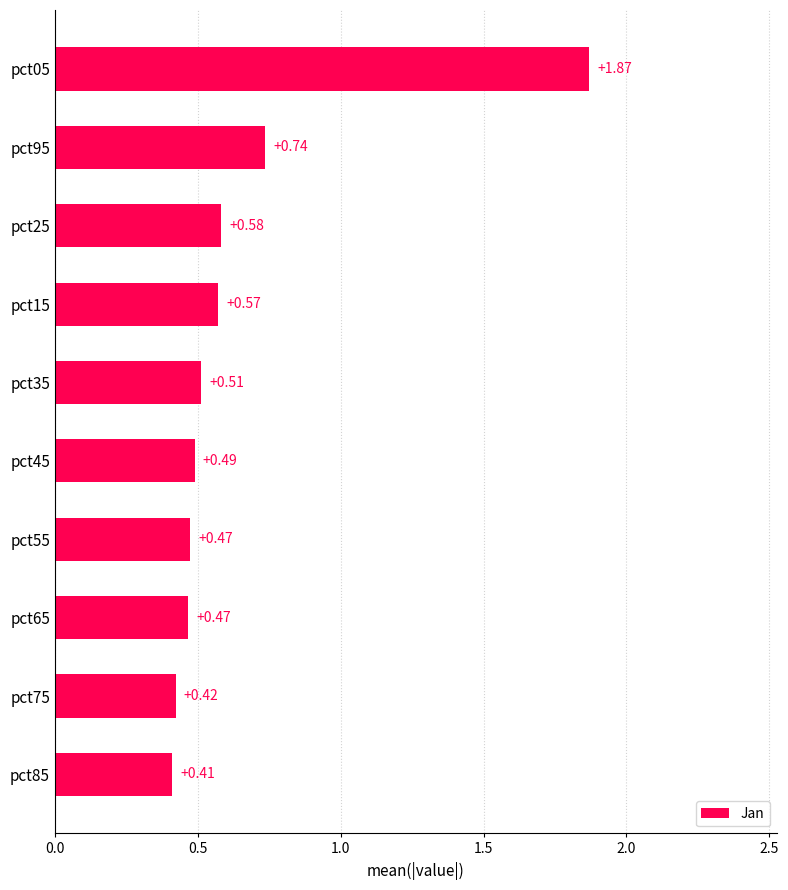

What is the difference between the maximum and minimum values?

1.5